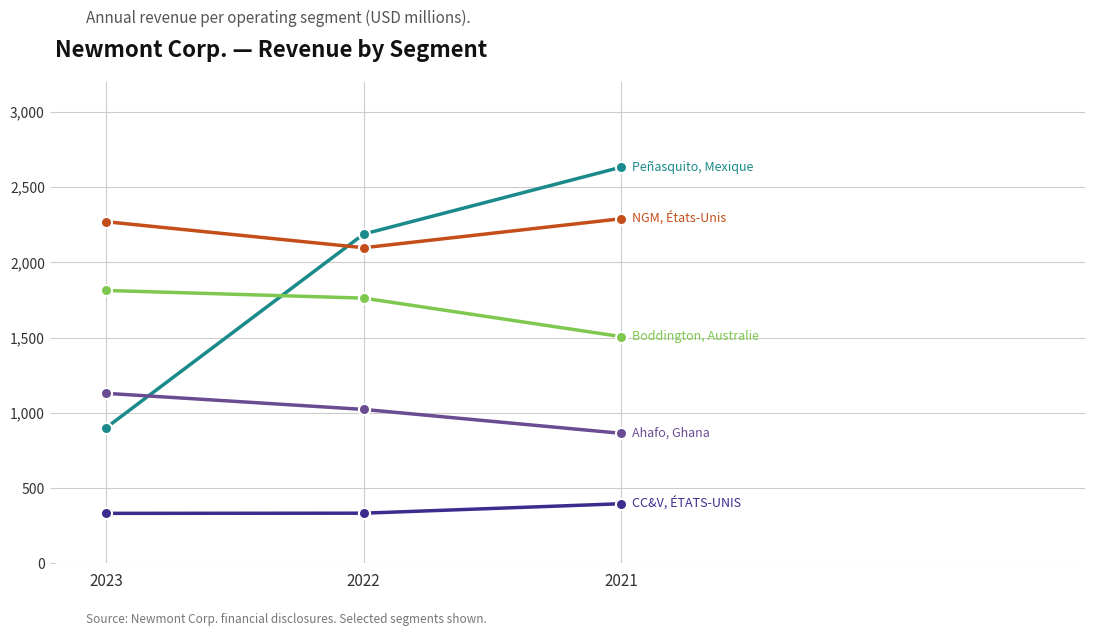

Is this an area chart (filled region under the line)?

No